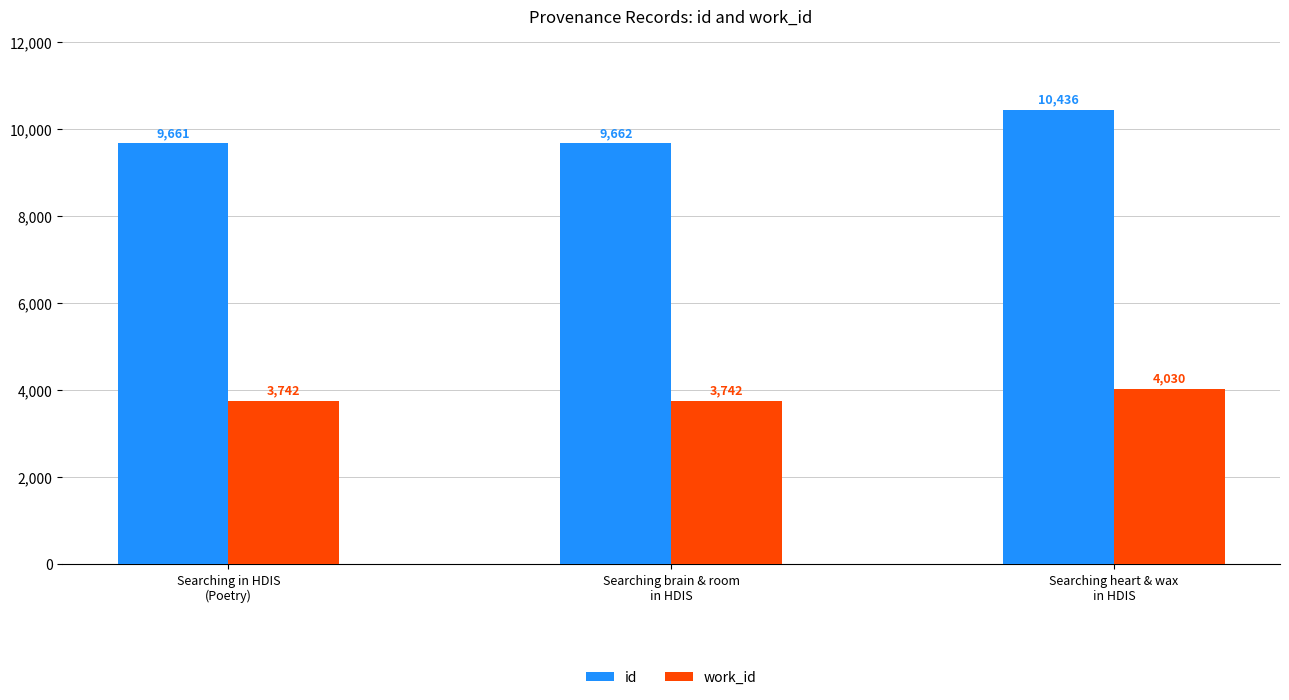

Is the value of work_id at Searching in HDIS
(Poetry) greater than the value of id at Searching brain & room
in HDIS?

No